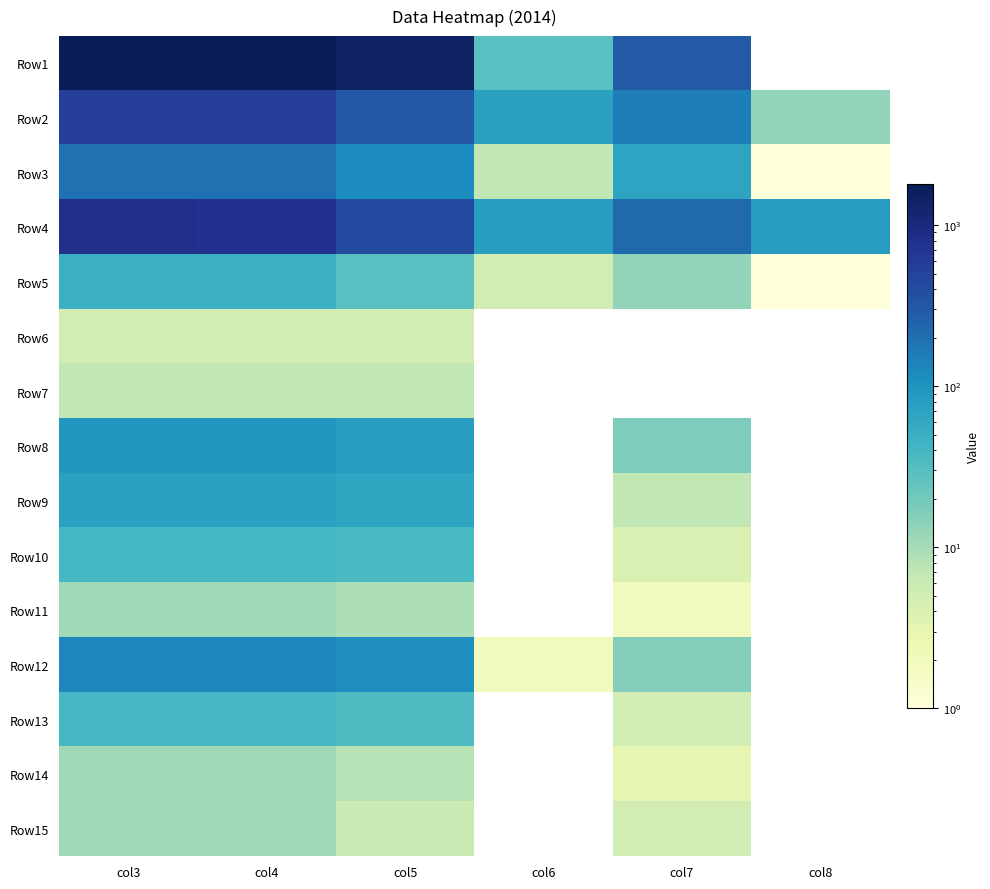

Count the number of categories in the chart.

6